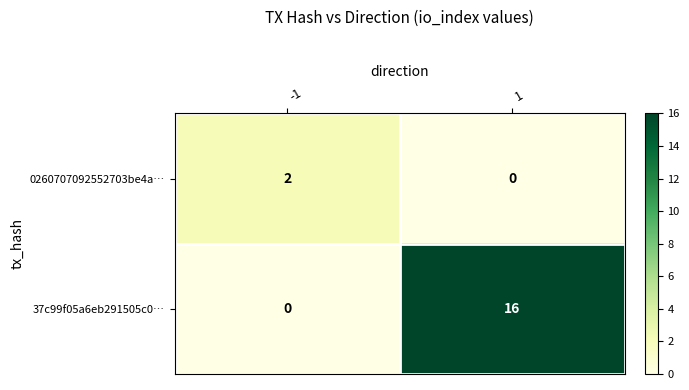

What is the sum of the 37c99f05a6eb291505c0… values at 1 and -1?

16